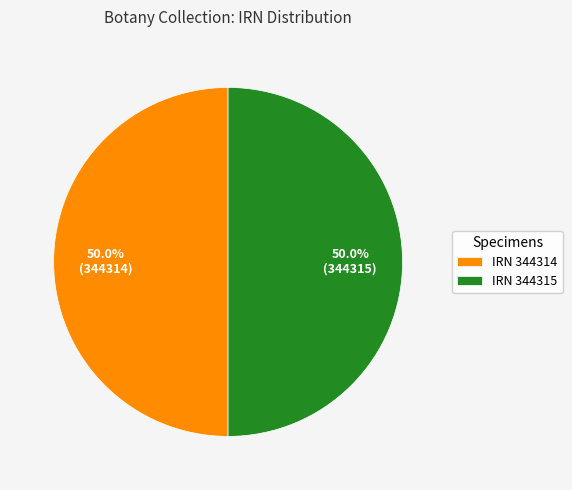

To the nearest percent, what is the average slice percentage?

50%